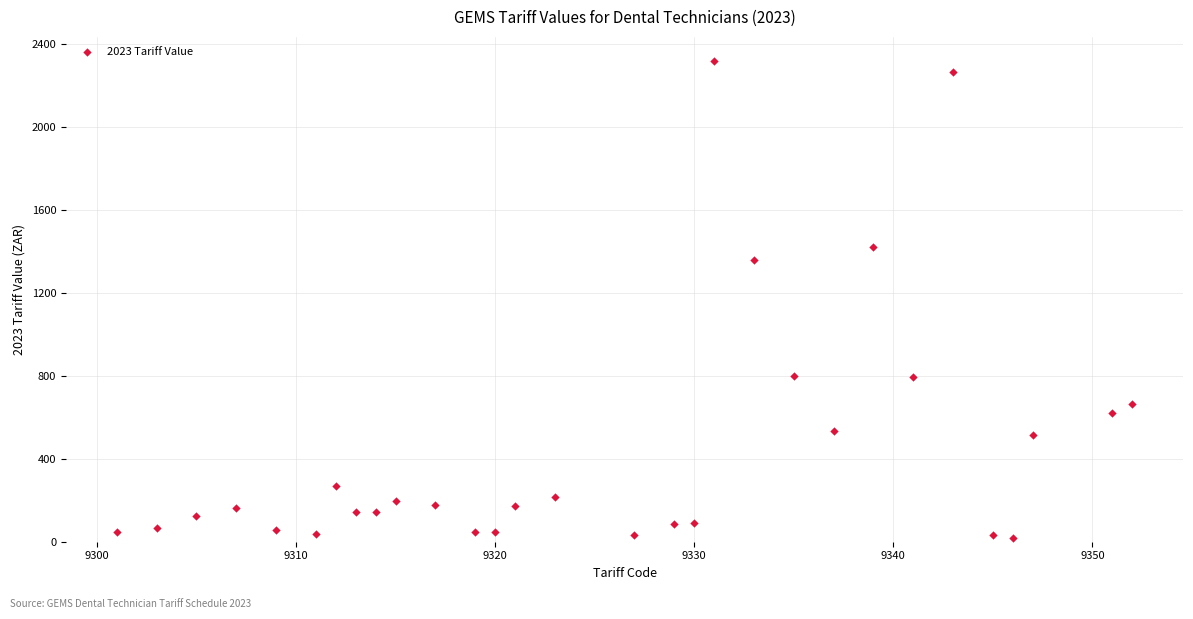

What Y value in the scatter plot is closest to 1169?

1358.2